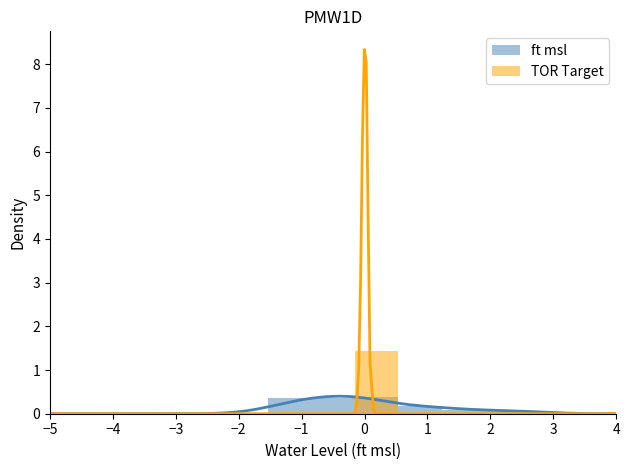

List the series in order of their overall mean, highest first.

ft msl, TOR Target